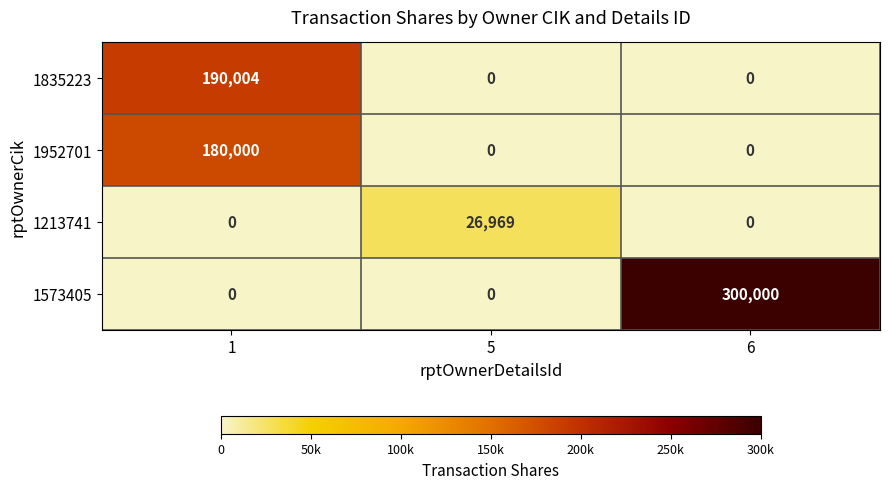

What is the maximum value shown in the chart?

300000